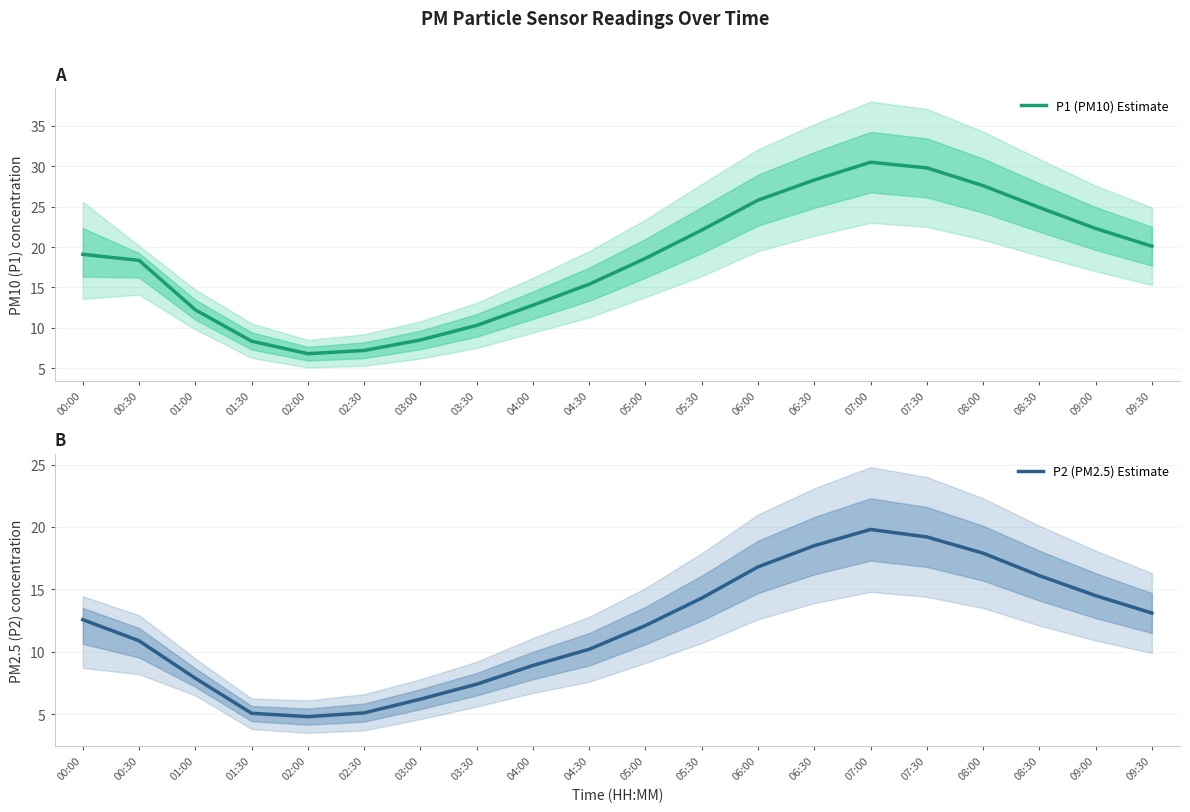

What position from the left is 09:30?

20